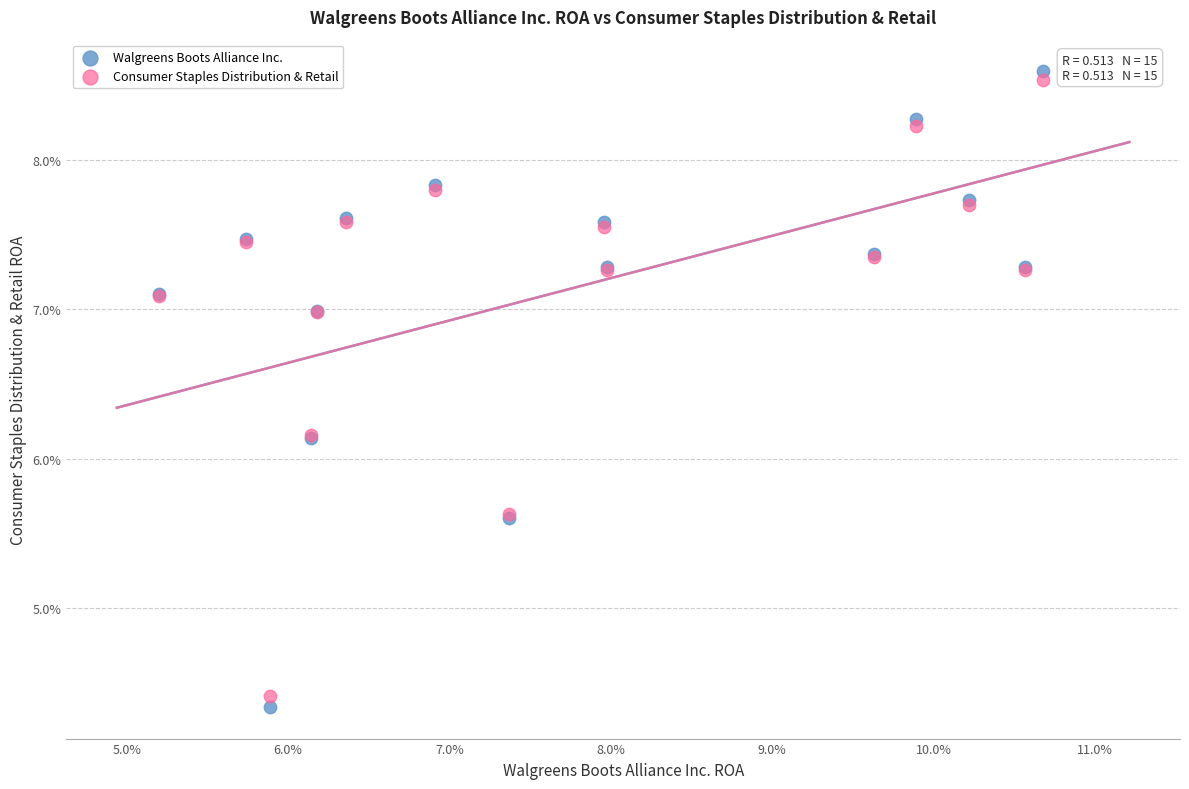

Which series reaches the maximum Y coordinate?

Walgreens Boots Alliance Inc.